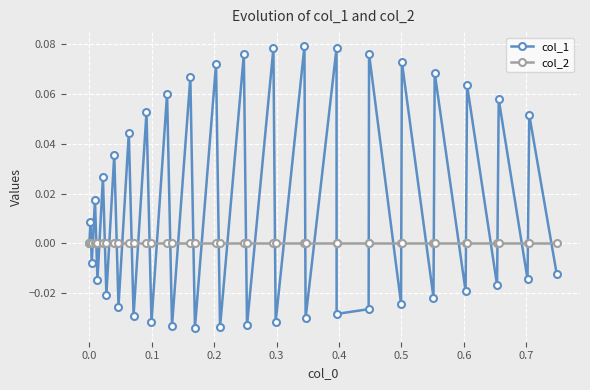

True or false: col_2 and col_1 cross at least once.

True